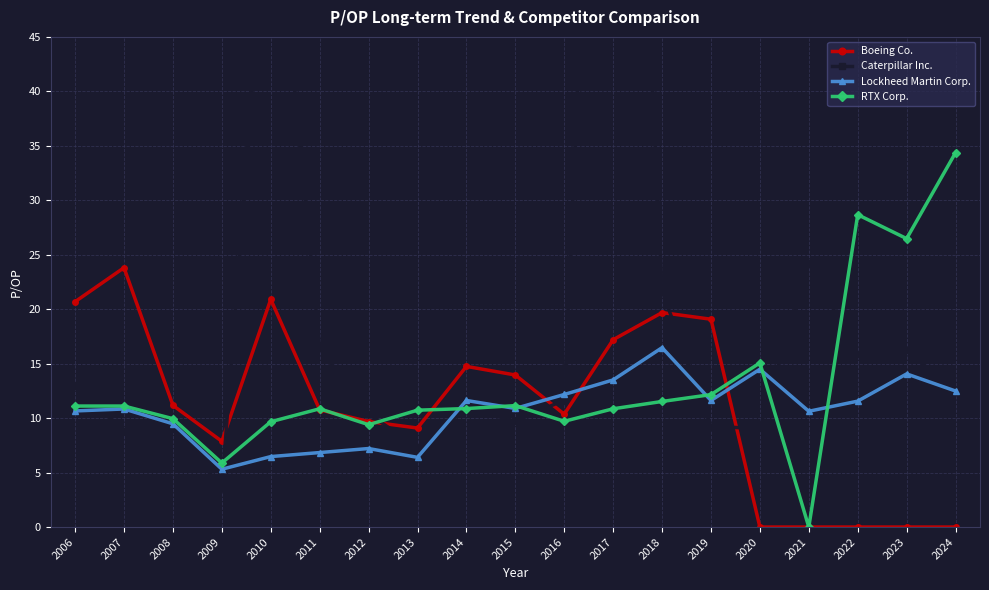

At how many categories does at least one series exceed 18?

10